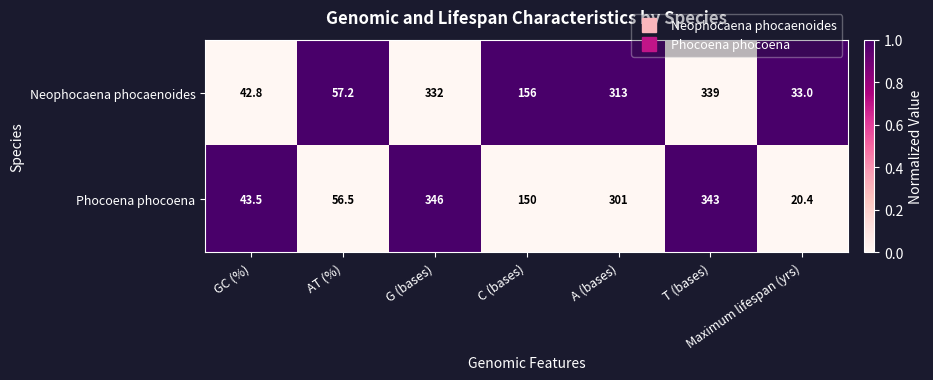

The Neophocaena phocaenoides series shows 339.0 at T (bases). True or false?

True